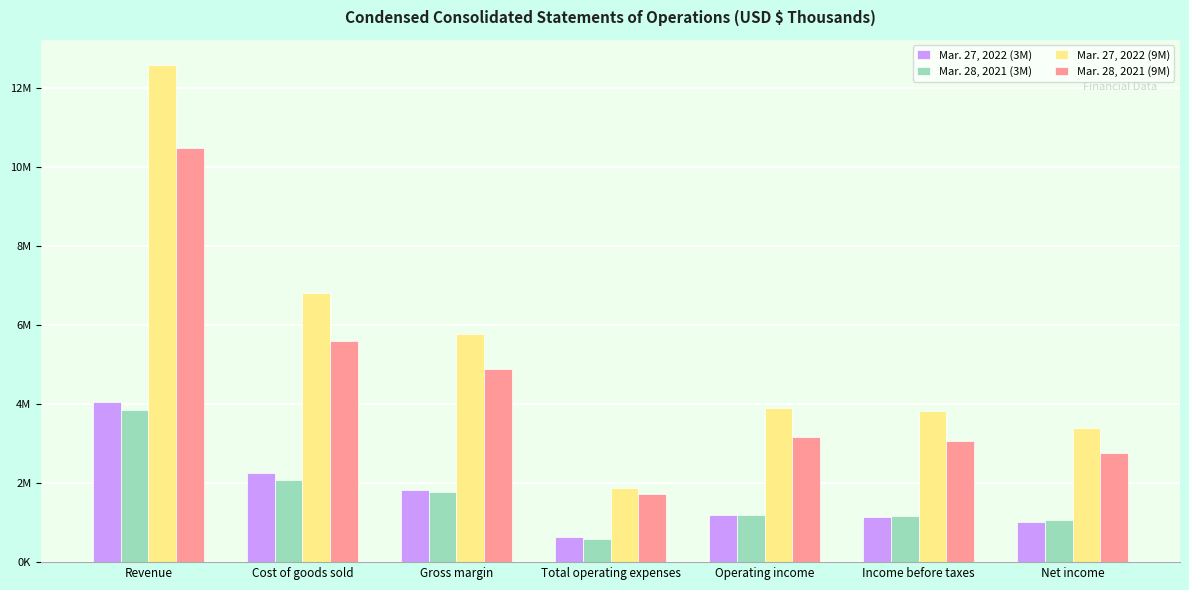

What is the approximate value of Mar. 27, 2022 (9M) at Cost of goods sold, to the nearest 10?

6820190